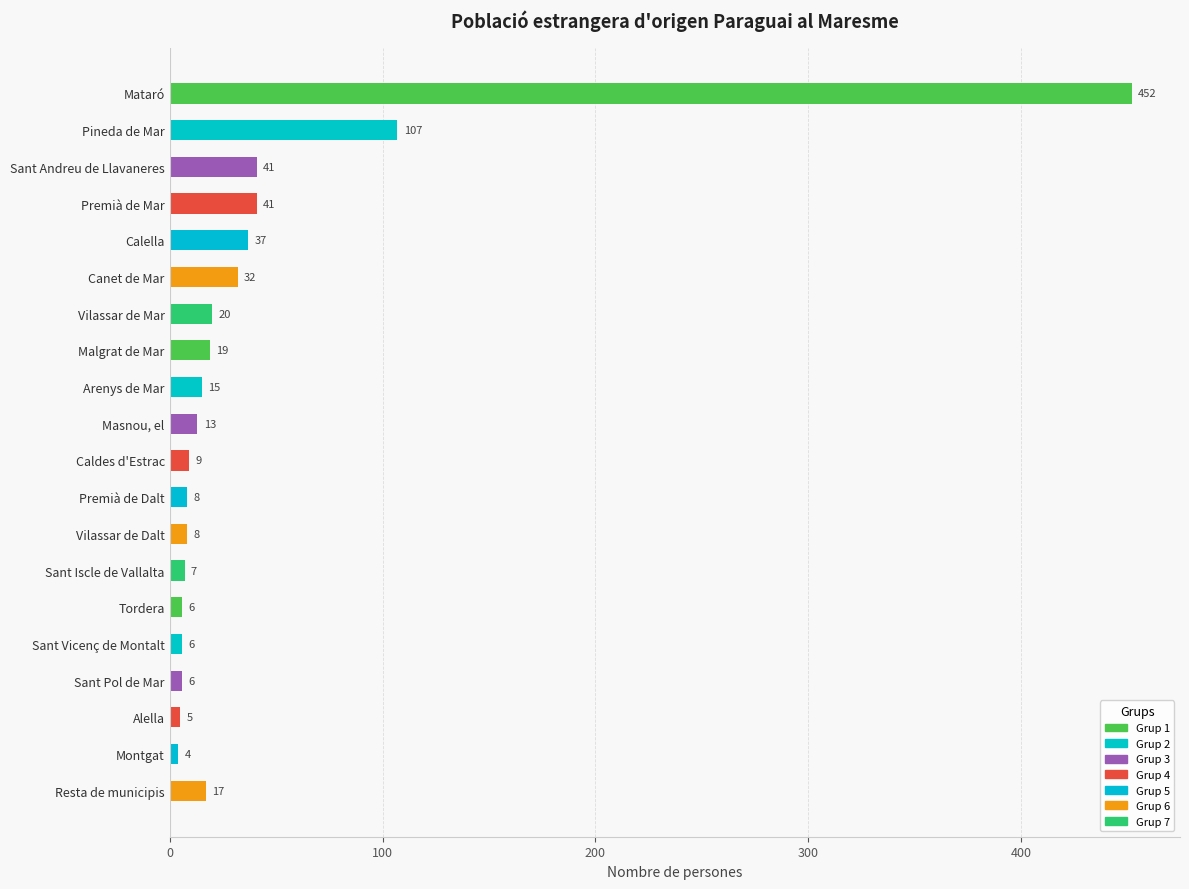

Reading top to bottom, list all the values displayed in this chart.

Mataró=452	Pineda de Mar=107	Sant Andreu de Llavaneres=41	Premià de Mar=41	Calella=37	Canet de Mar=32	Vilassar de Mar=20	Malgrat de Mar=19	Arenys de Mar=15	Masnou, el=13	Caldes d'Estrac=9	Premià de Dalt=8	Vilassar de Dalt=8	Sant Iscle de Vallalta=7	Tordera=6	Sant Vicenç de Montalt=6	Sant Pol de Mar=6	Alella=5	Montgat=4	Resta de municipis=17